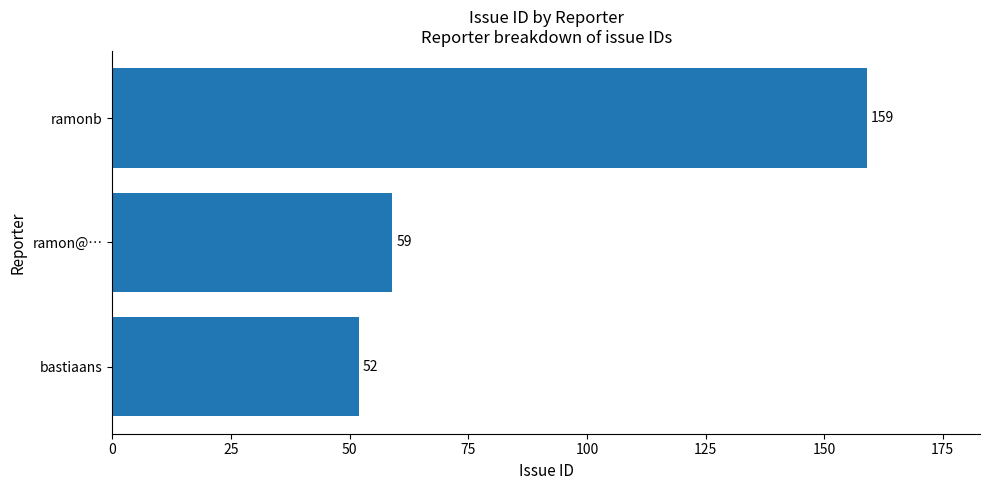

What is the difference between the second highest and minimum values?

7